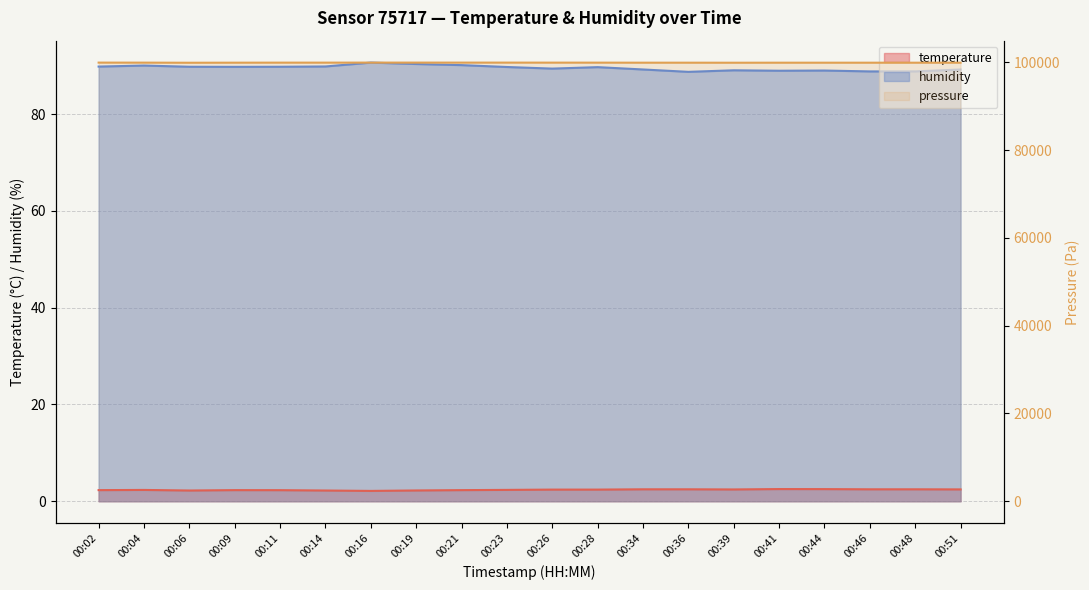

Which series has the largest total across all categories?

humidity